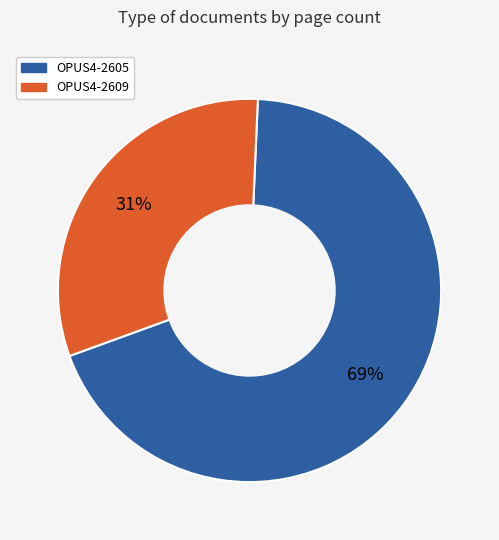

Which slice is the largest?

OPUS4-2605